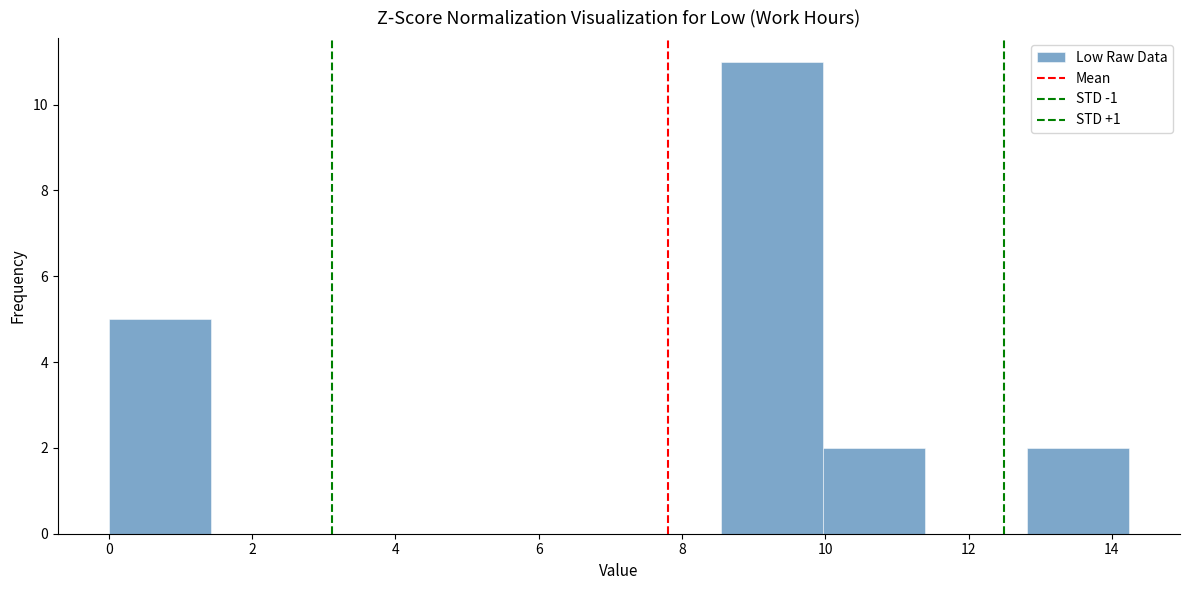

Reading left to right, list every bar in this chart as the range it spans on the x-axis followed by its height. Neither the bar edges nor the heights are printed on the chart, so give them approximately, as read against the axes.

0.0 to 1.4: 5
1.4 to 2.8: 0
2.8 to 4.2: 0
4.2 to 5.6: 0
5.6 to 7.2: 0
7.2 to 8.6: 0
8.6 to 10.0: 11
10.0 to 11.4: 2
11.4 to 12.8: 0
12.8 to 14.2: 2